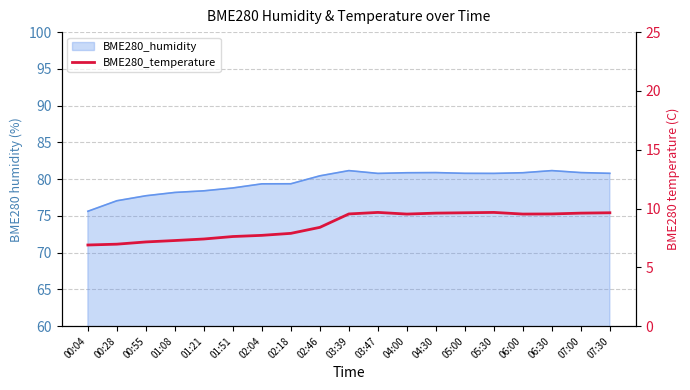

What is the change in value from 01:08 to 05:30?

+2.4